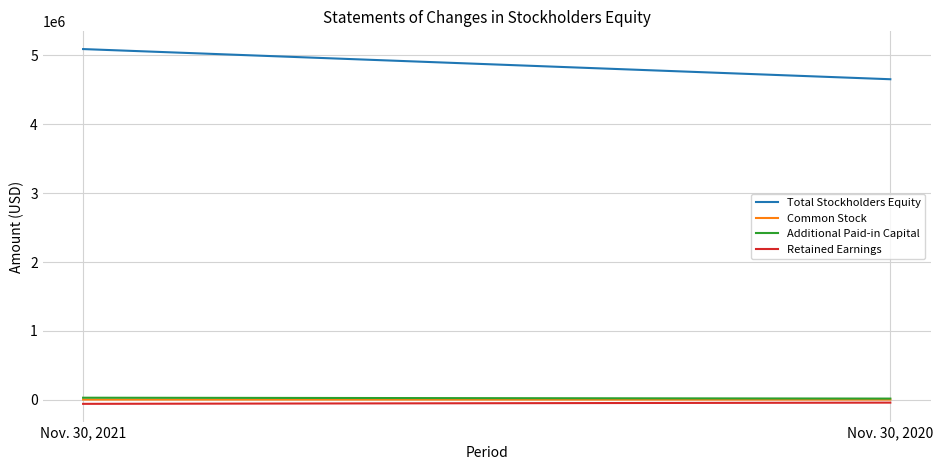

At which category is the sum across all series the highest?

Nov. 30, 2021